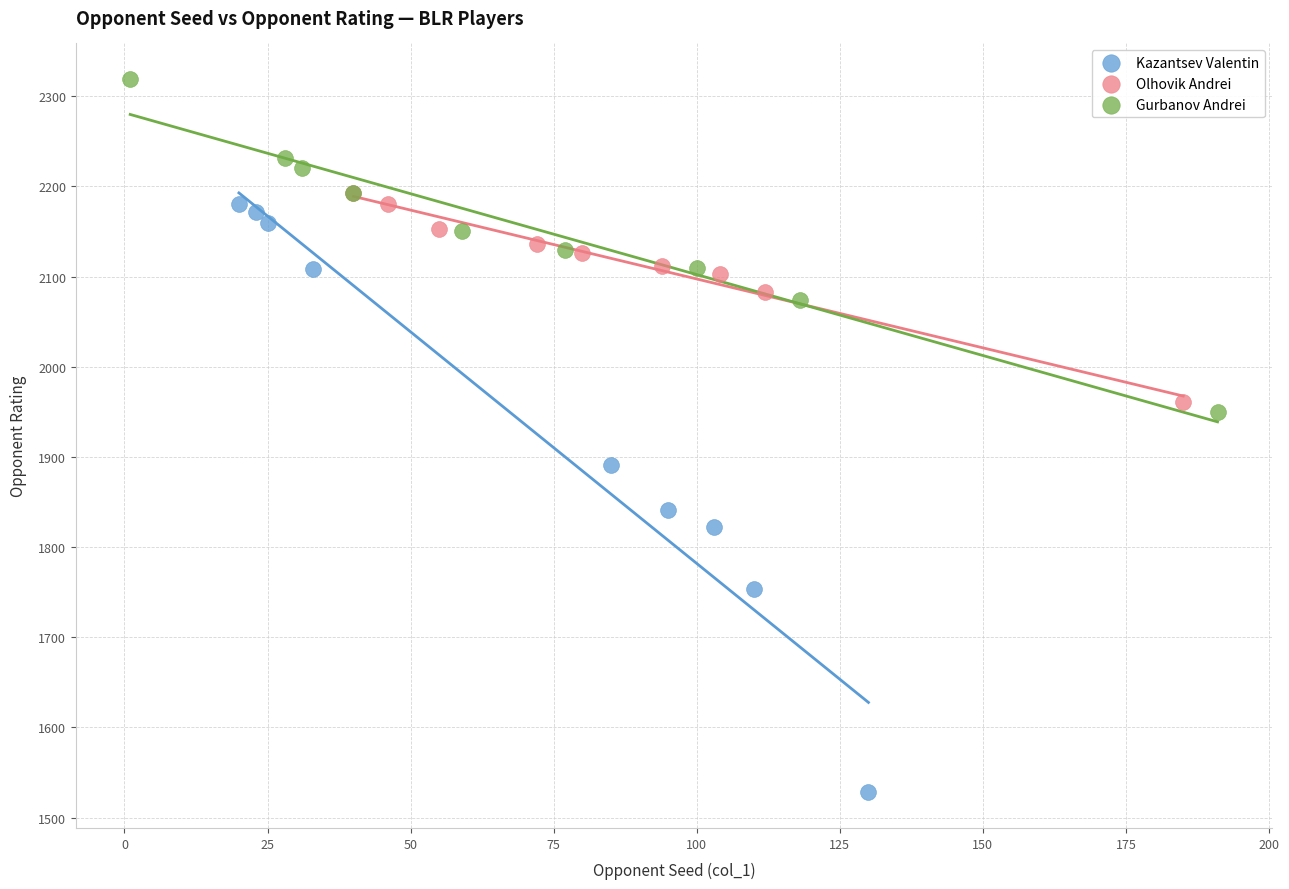

Which series contains the highest Y value?

Gurbanov Andrei